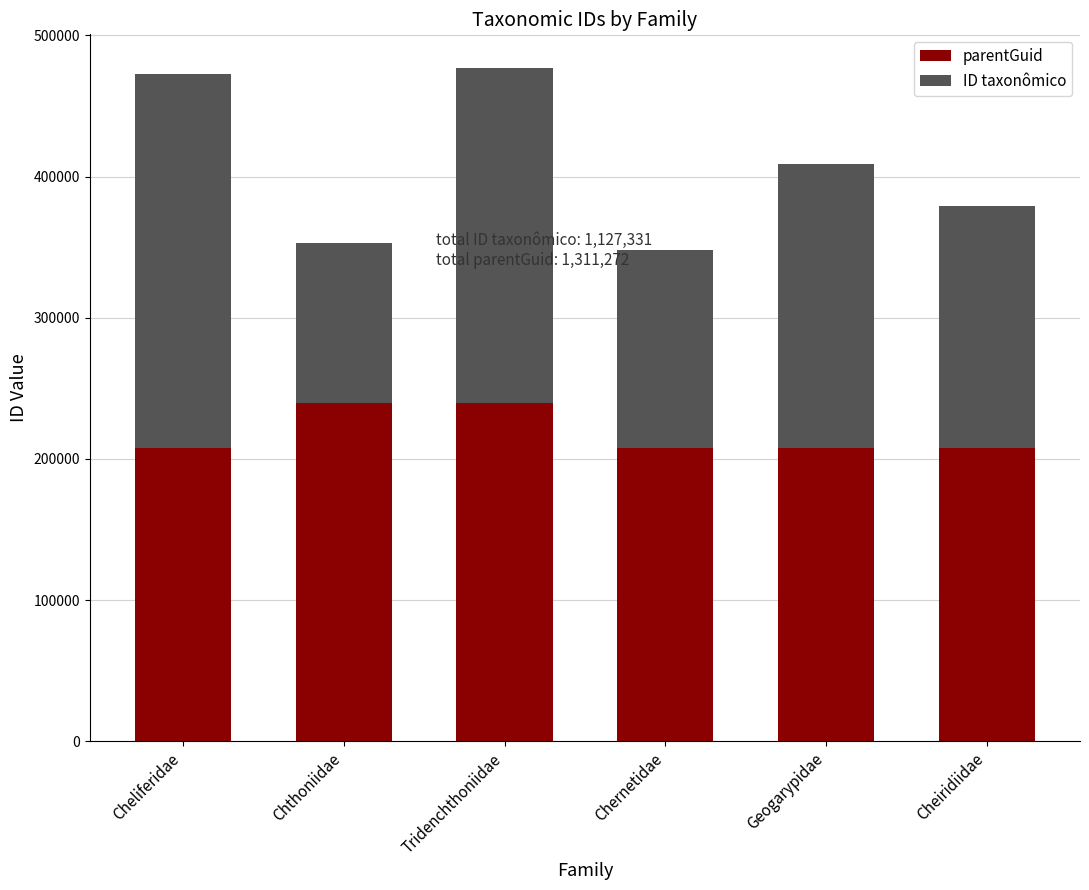

What is the difference between the parentGuid values at Tridenchthoniidae and Geogarypidae?

31375